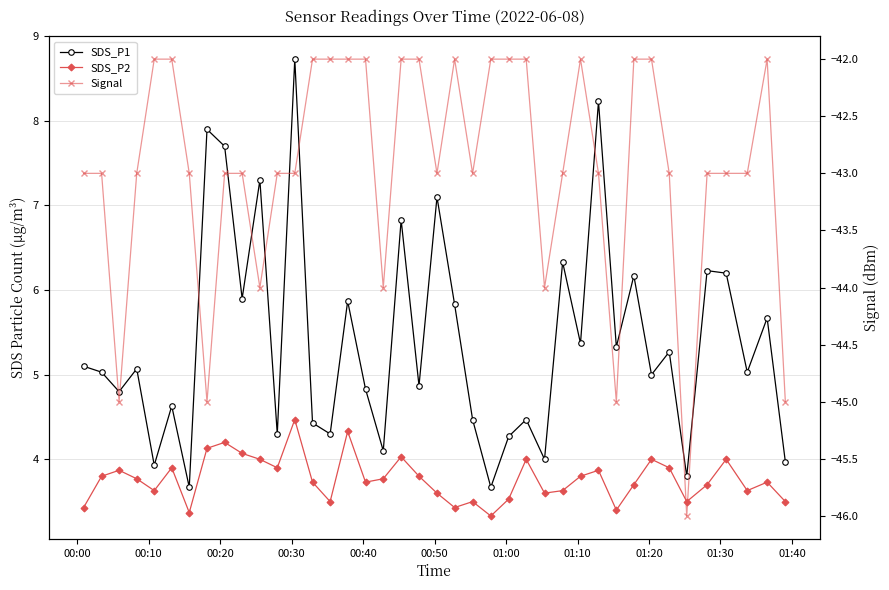

Which series has the largest range (max minus min)?

SDS_P1